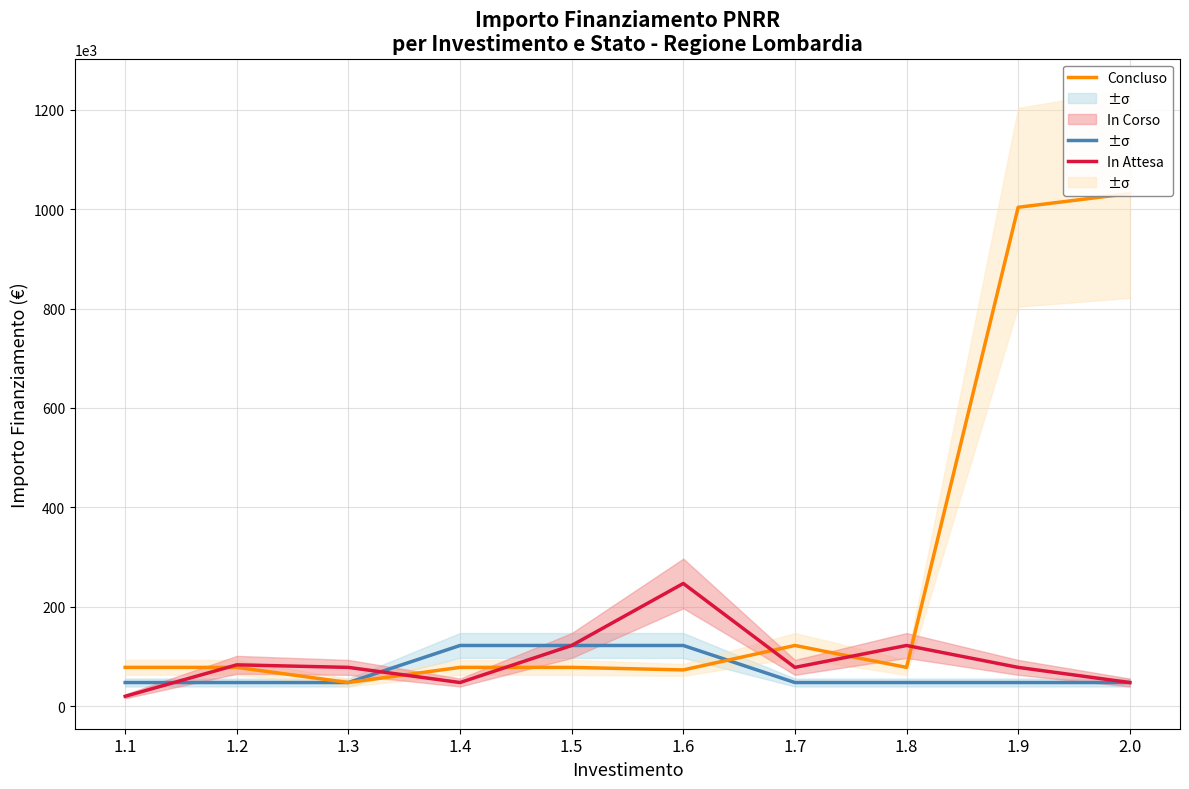

What are all the series names shown in the legend?

Concluso, In Corso, In Attesa